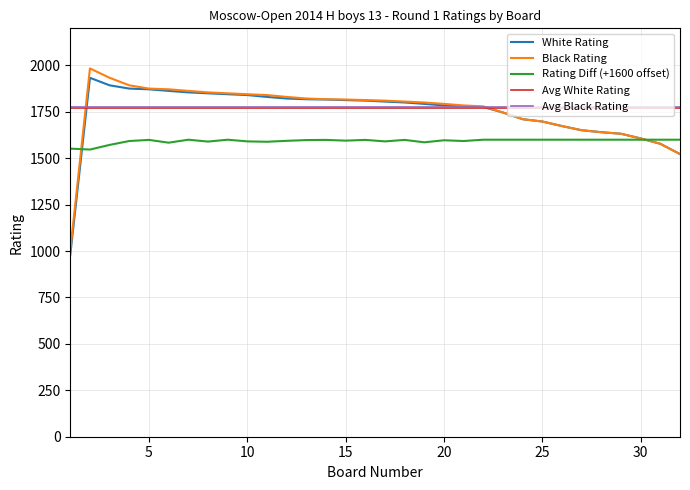

Which series has the largest range (max minus min)?

Black Rating